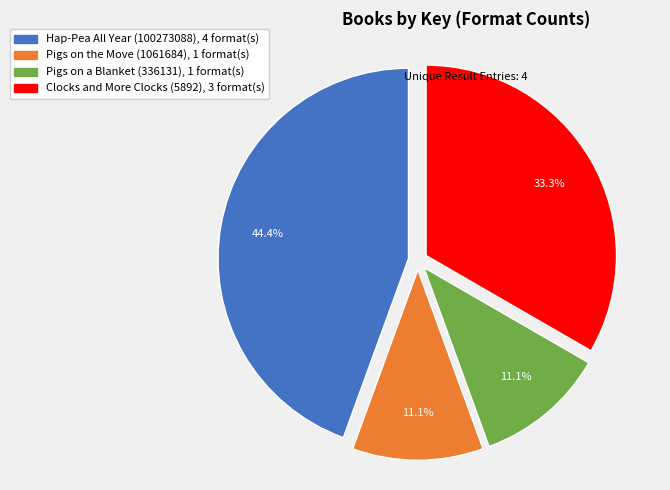

Is there a majority slice in this chart?

No